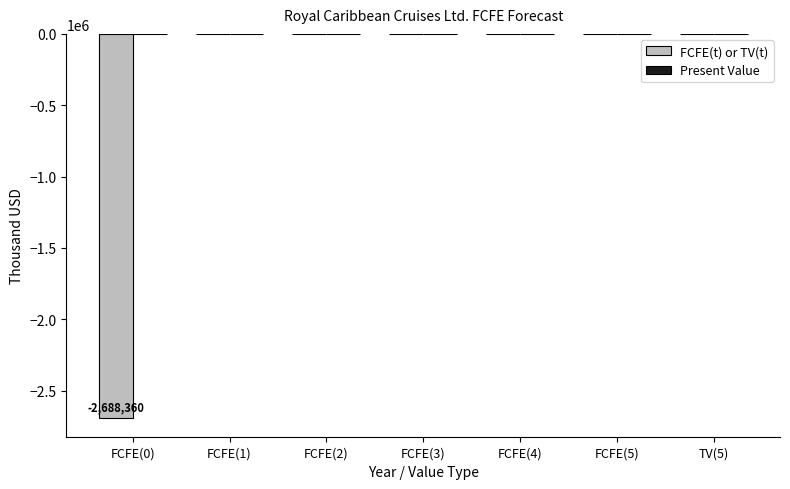

How many distinct data groups are displayed?

1